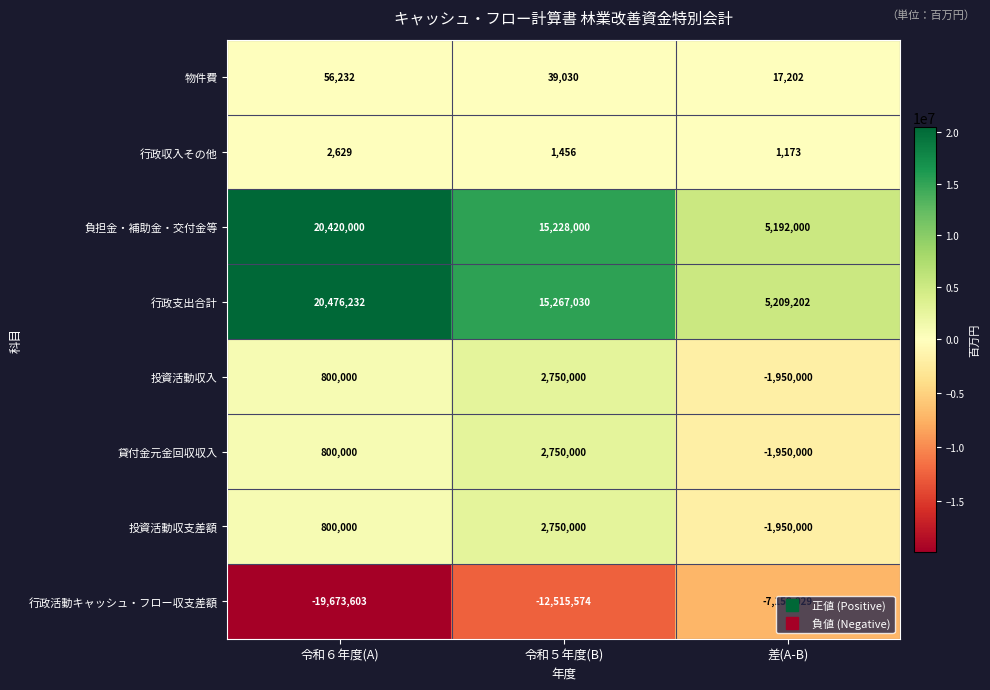

Rank the categories by 行政活動キャッシュ・フロー収支差額 value from lowest to highest.

令和６年度(A), 令和５年度(B), 差(A-B)